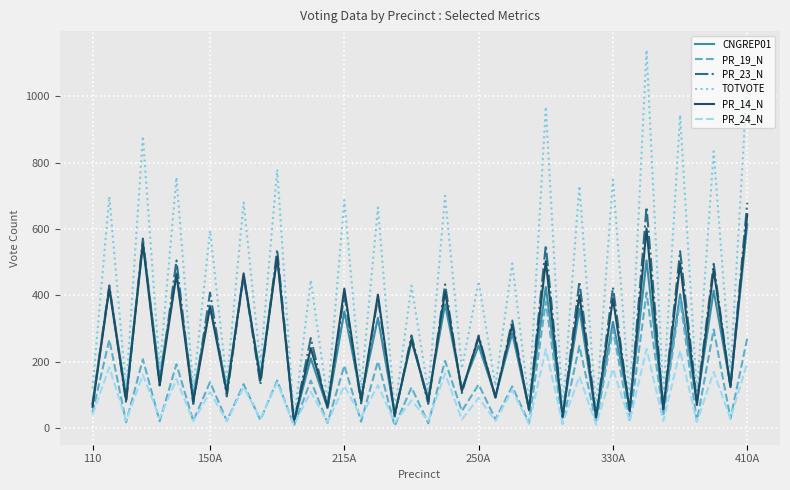

True or false: PR_14_N has more than 0 interior local peaks.

True